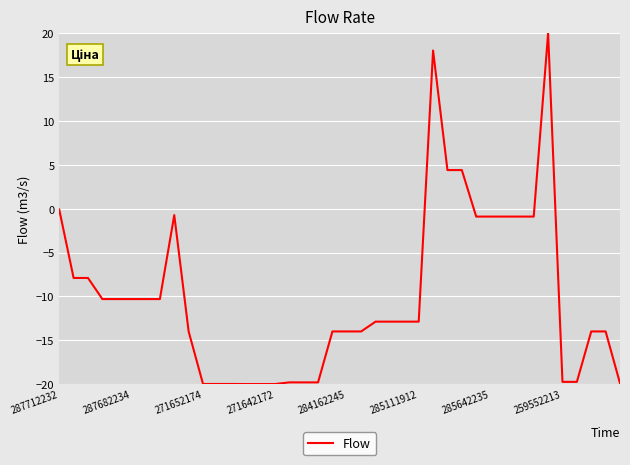

What is the smallest value displayed?

-20.0